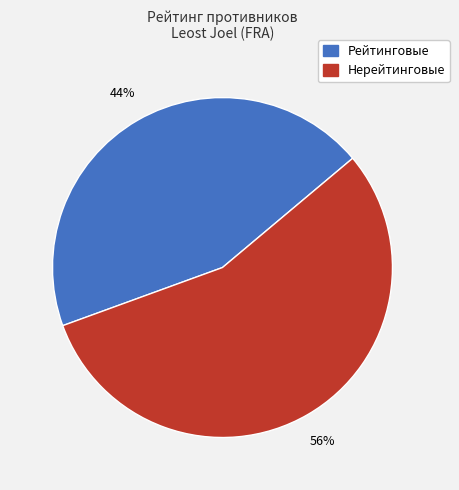

To the nearest percent, what is the average slice percentage?

50%